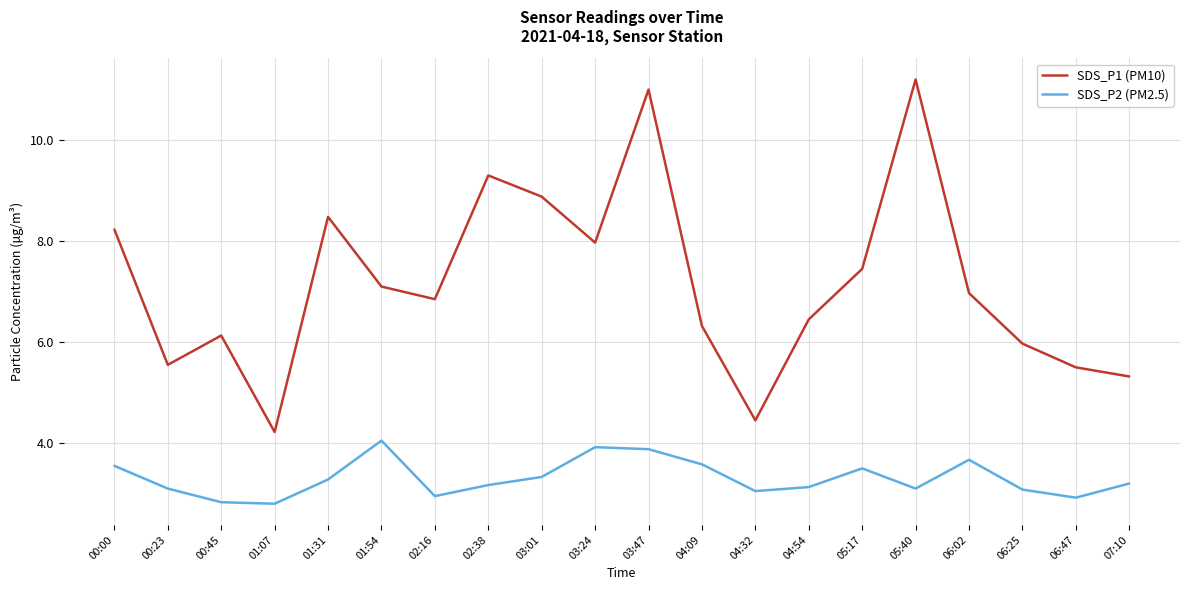

True or false: SDS_P1 (PM10) and SDS_P2 (PM2.5) intersect in this chart.

False